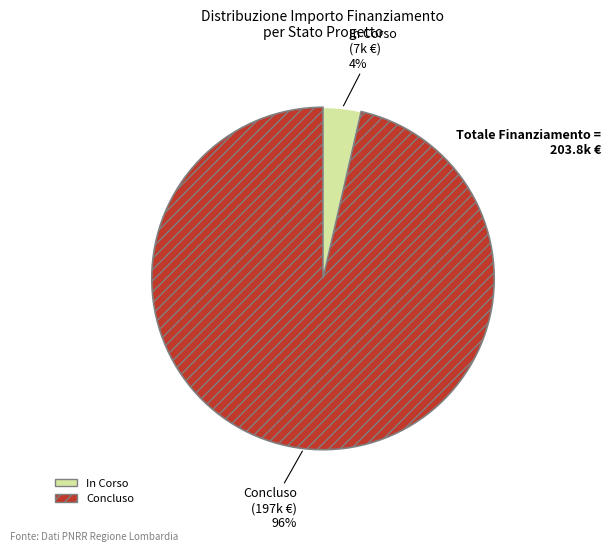

Combined, do Concluso and In Corso account for over 50%?

Yes